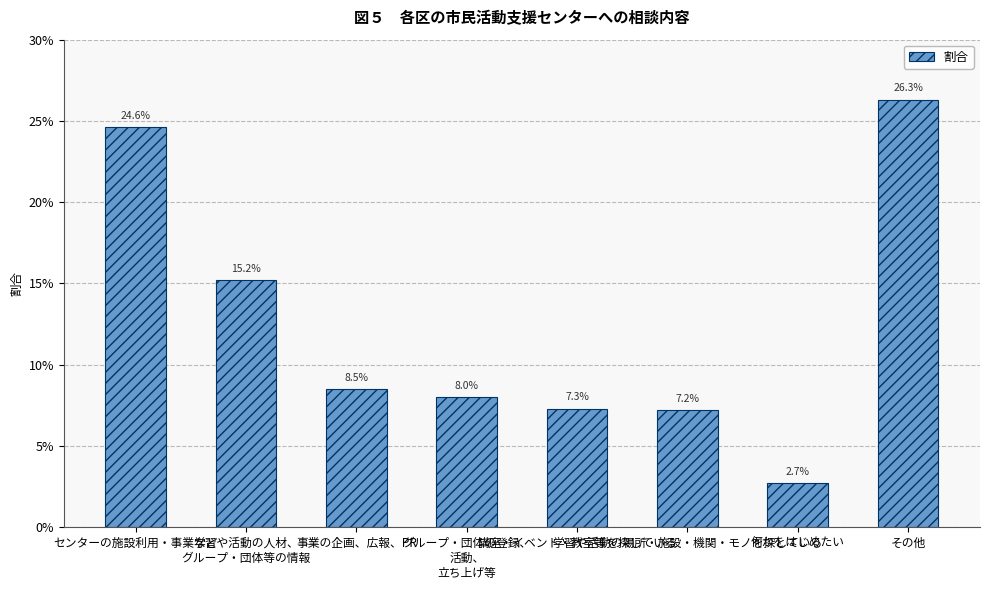

The chart shows a value of 0.0 at 何かをはじめたい. True or false?

False